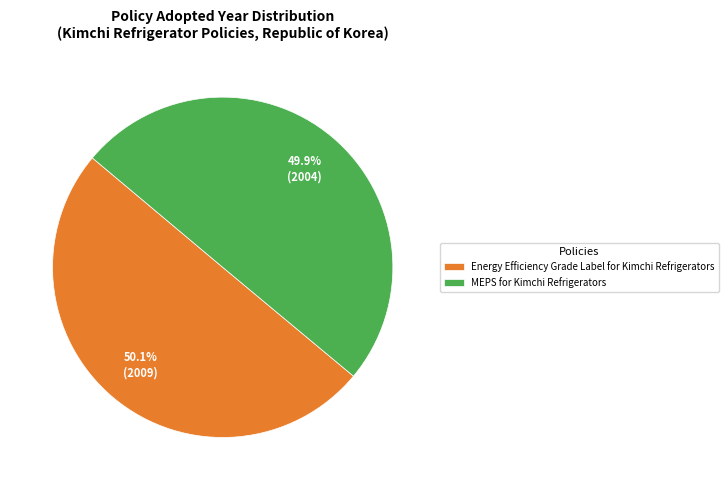

Is the sum of Energy Efficiency Grade Label for Kimchi Refrigerators and MEPS for Kimchi Refrigerators greater than half?

Yes